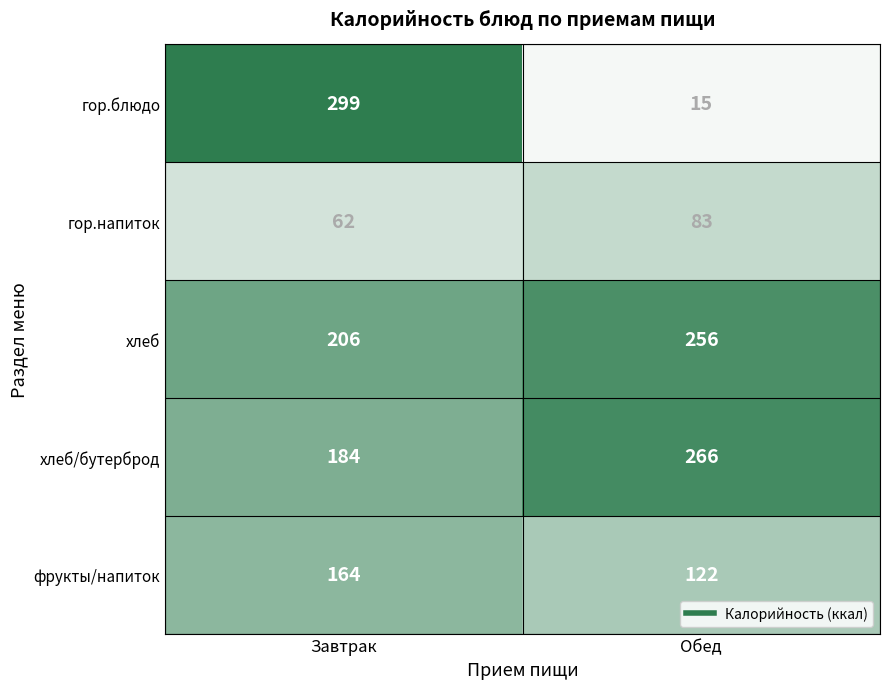

Rank the series at Обед from highest to lowest value.

хлеб/бутерброд, хлеб, фрукты/напиток, гор.напиток, гор.блюдо